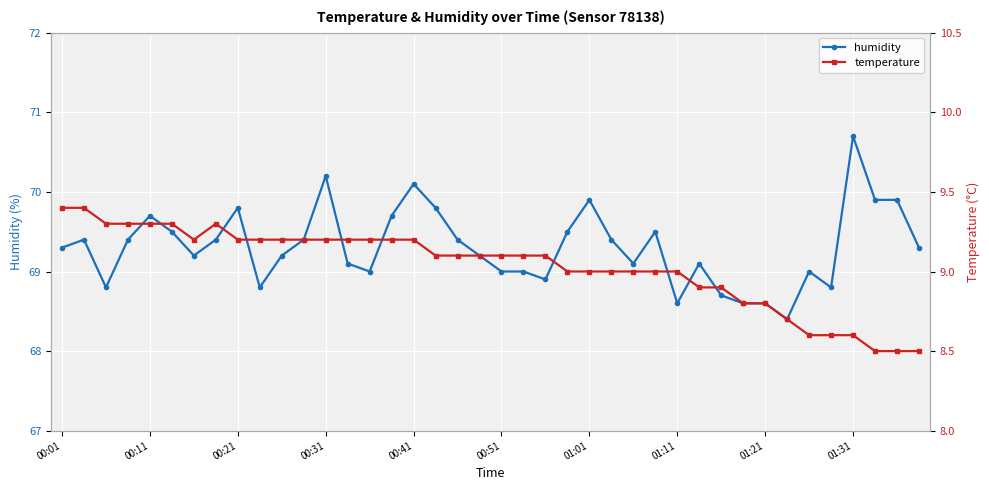

True or false: humidity and temperature intersect in this chart.

False